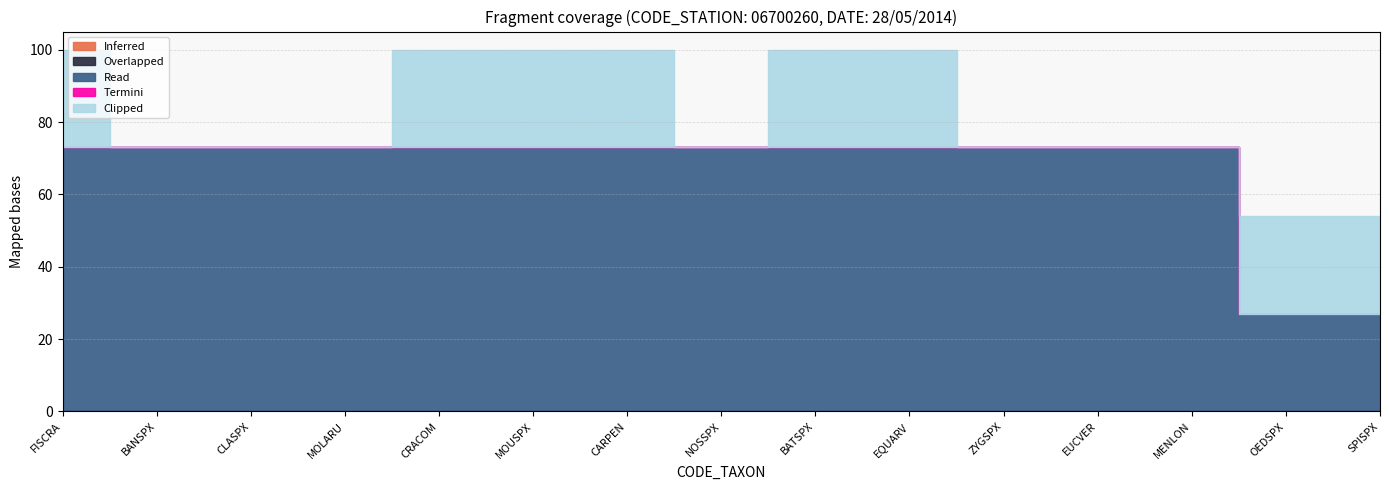

What is the maximum value for Read?

73.0